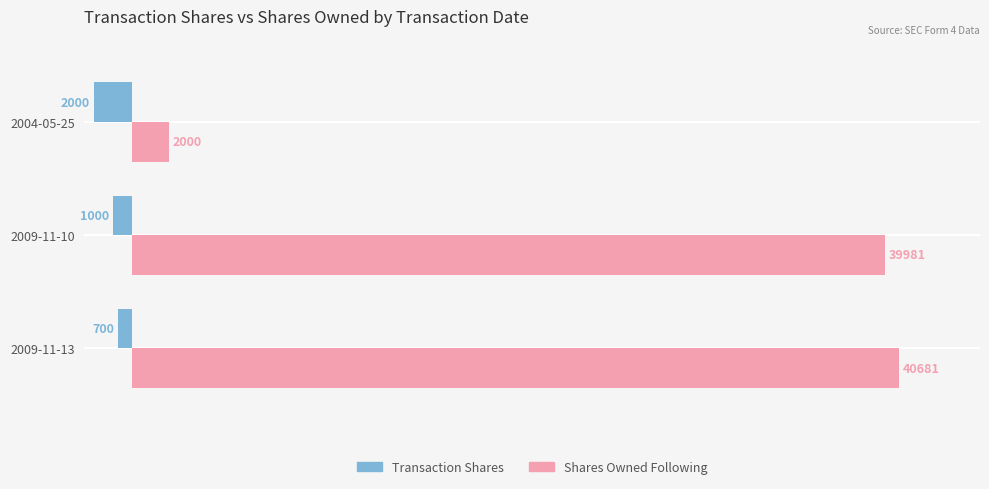

Read the Shares Owned Following value at 2004-05-25, to the nearest 100.

2000